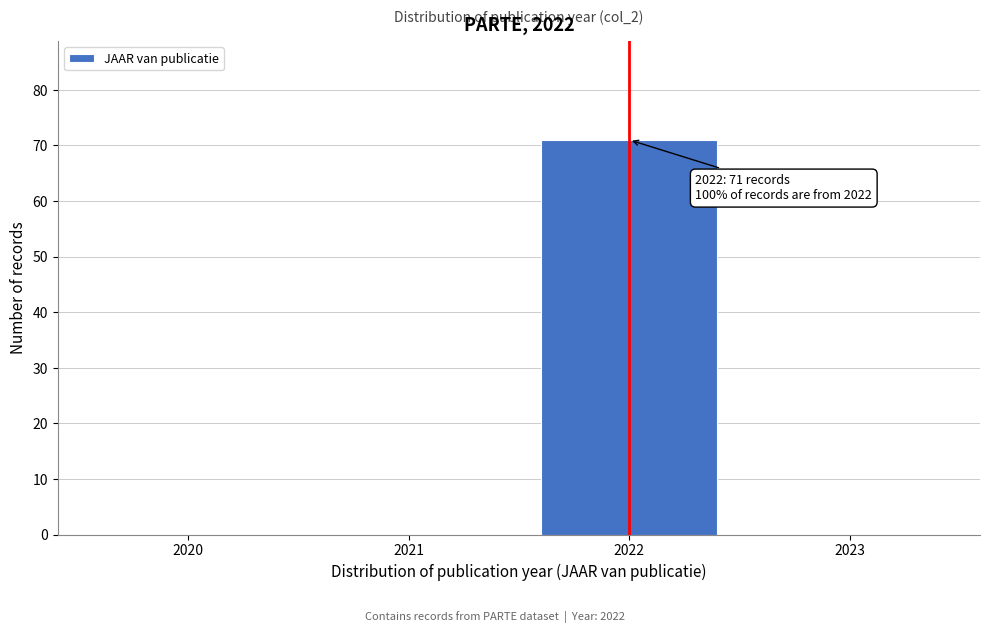

Over which range of the x-axis is the bar tallest?

2021.5 to 2022.5